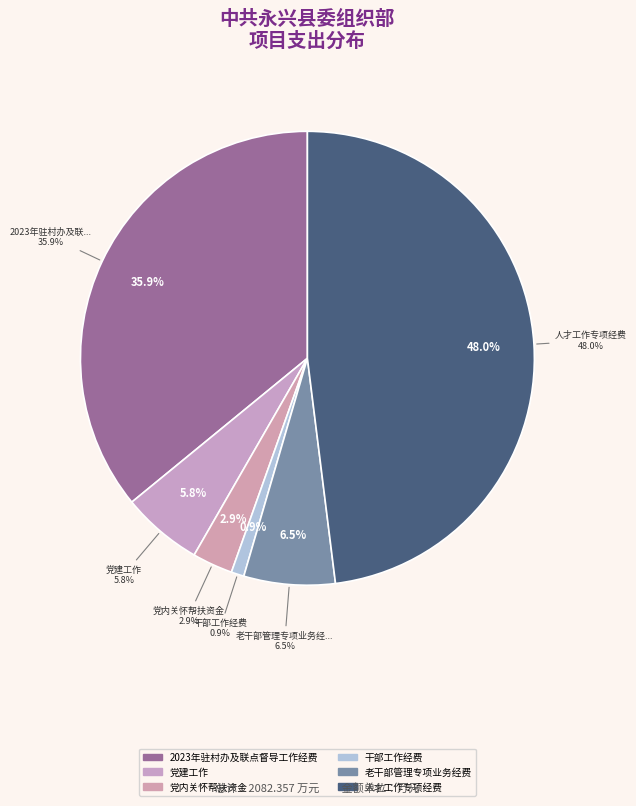

To the nearest percent, what percentage of the pie is 党内关怀帮扶资金?

3%